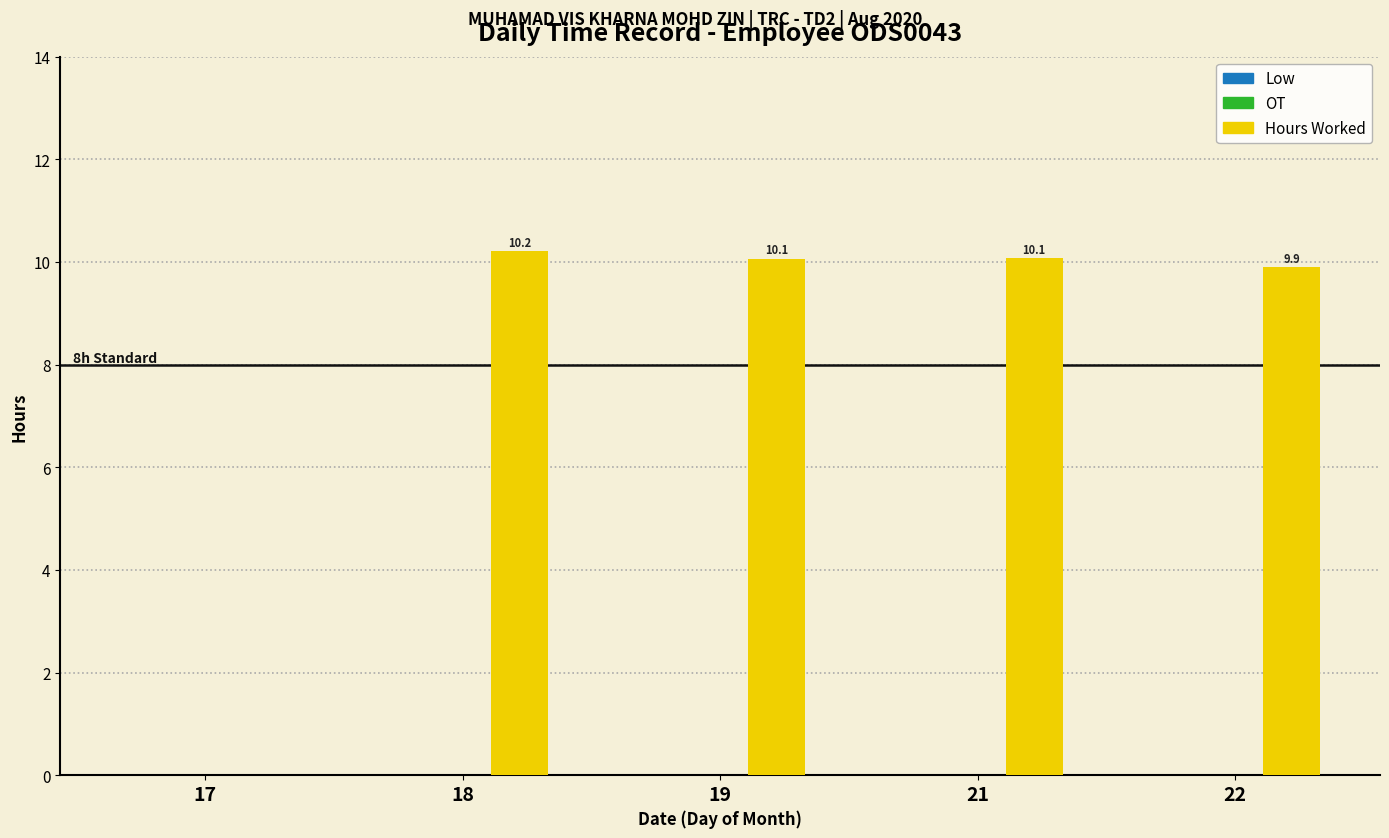

Which category has the highest value across all series?

18